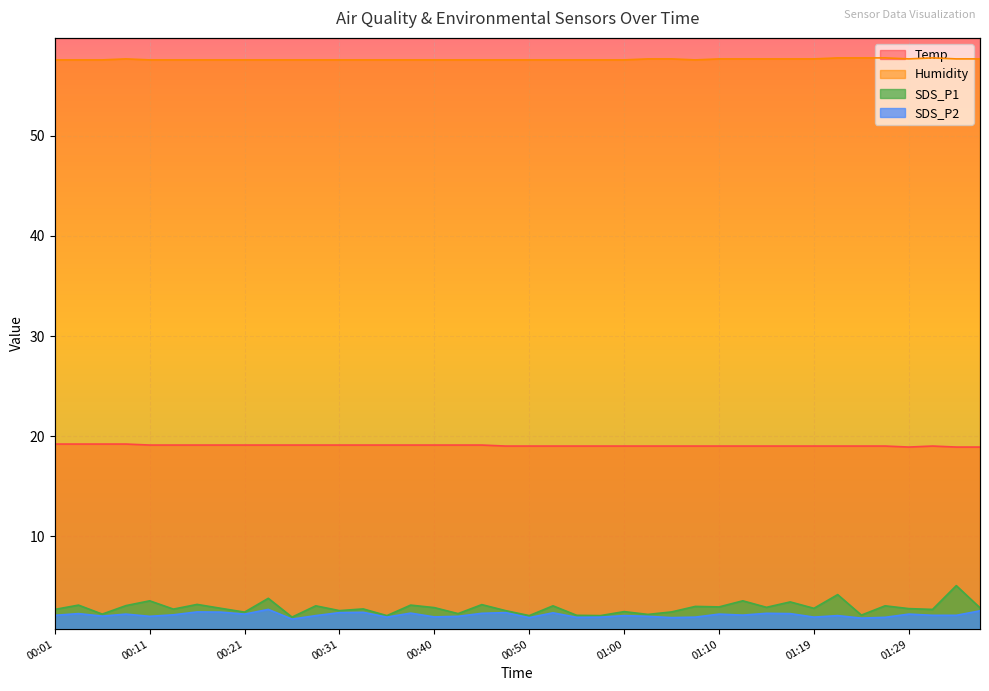

Where does the Temp series first go above 19?

00:01